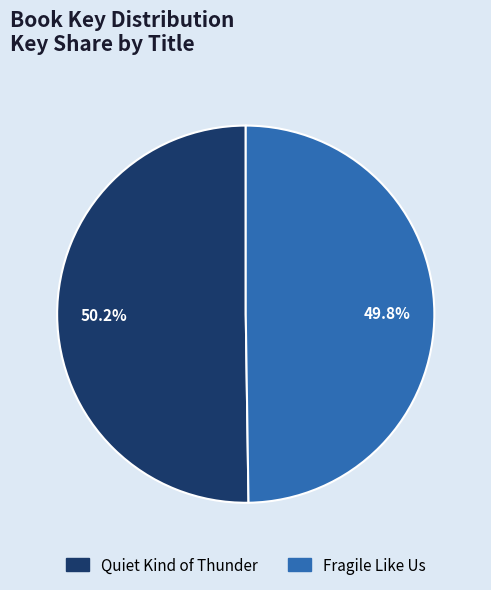

Is there a majority slice in this chart?

Yes